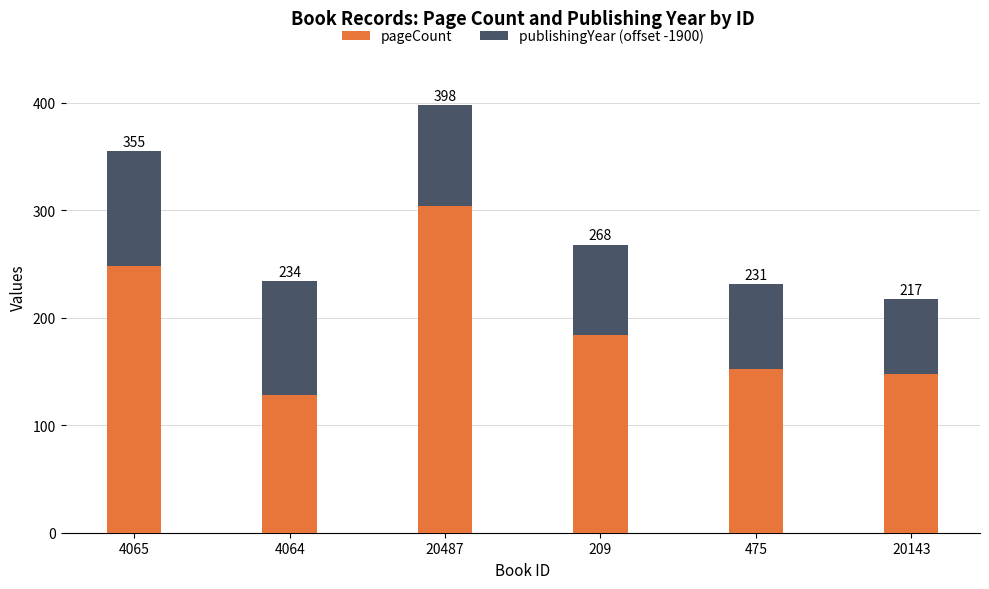

Are the bars horizontal?

No